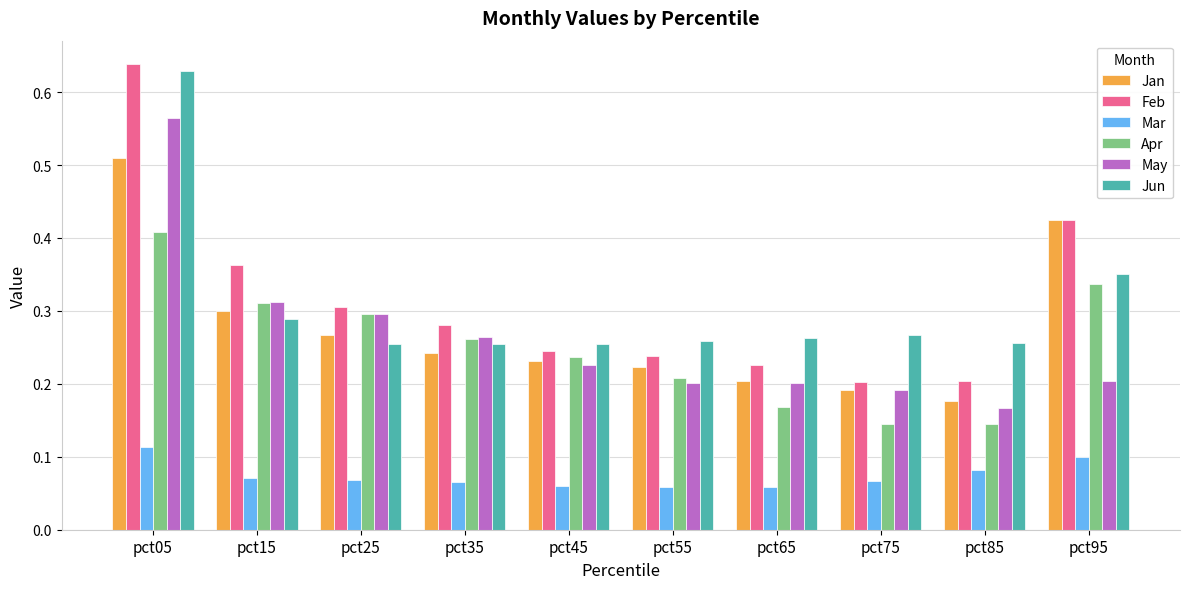

Which series has the widest spread of values?

Feb